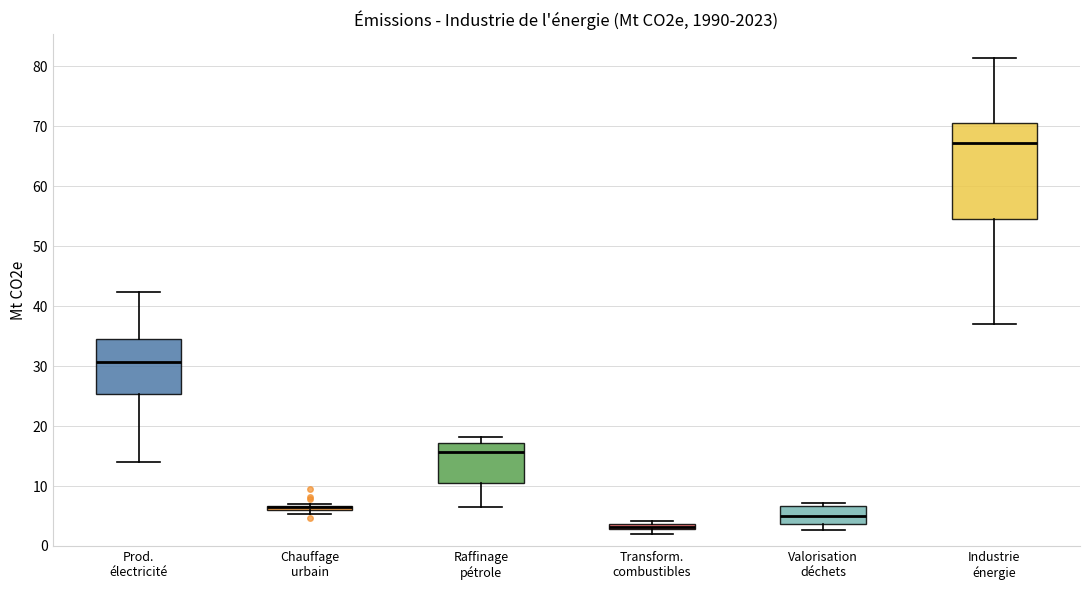

Which box is the tallest, from its lower edge to its upper edge?

Industrie énergie